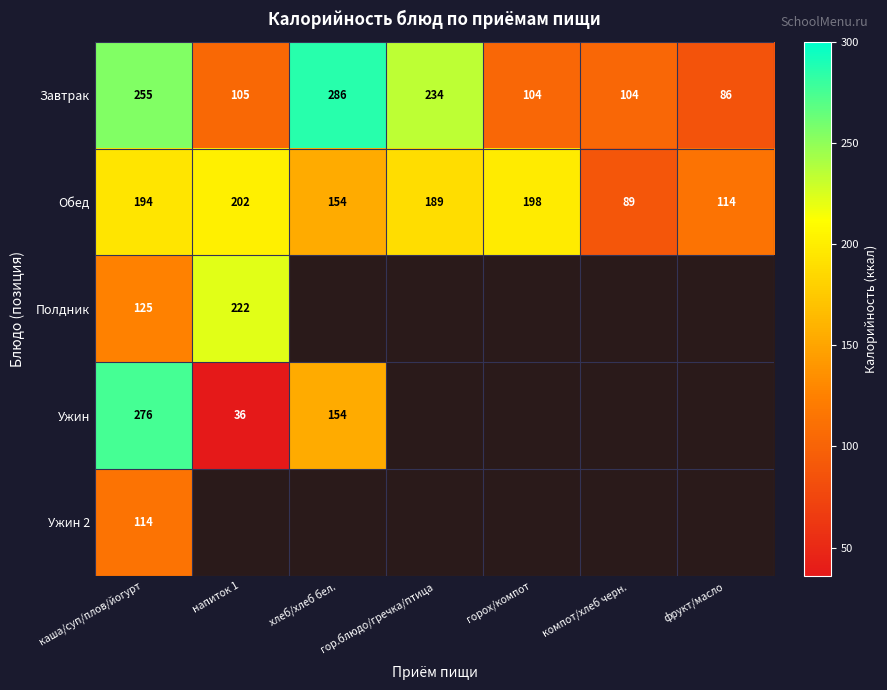

At how many categories does at least one series exceed 249?

2